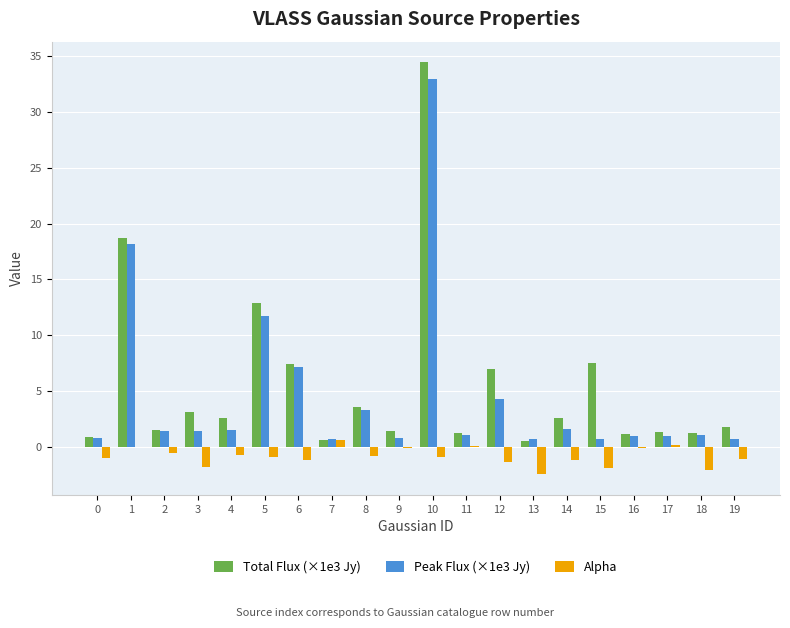

Which series has the largest range (max minus min)?

Total Flux (×1e3 Jy)